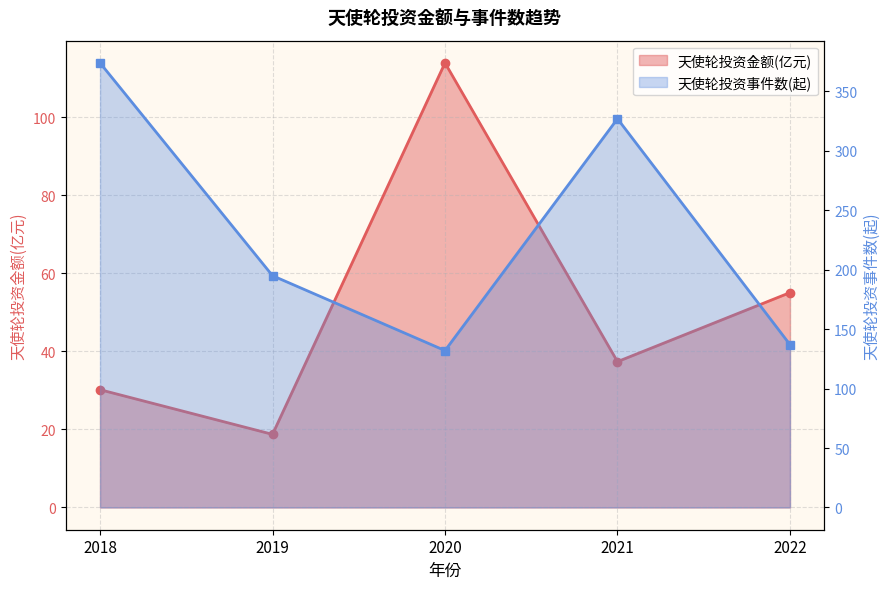

Between 2019 and 2021, which series saw the biggest shift?

天使轮投资事件数(起)